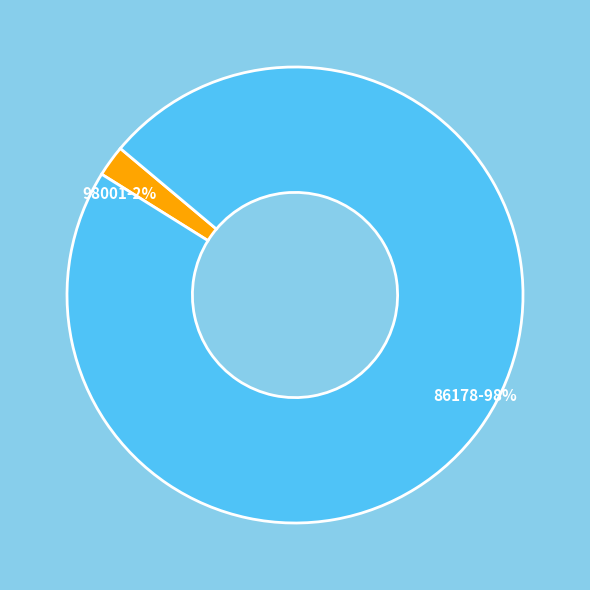

Is 86178 the majority of the pie?

Yes